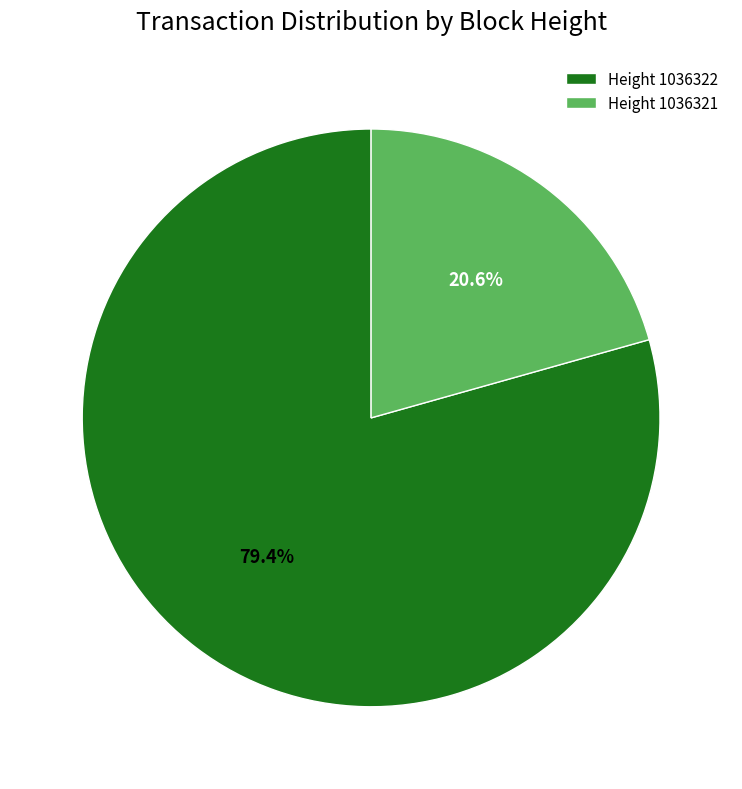

Rank the categories by value from highest to lowest.

Height 1036322, Height 1036321